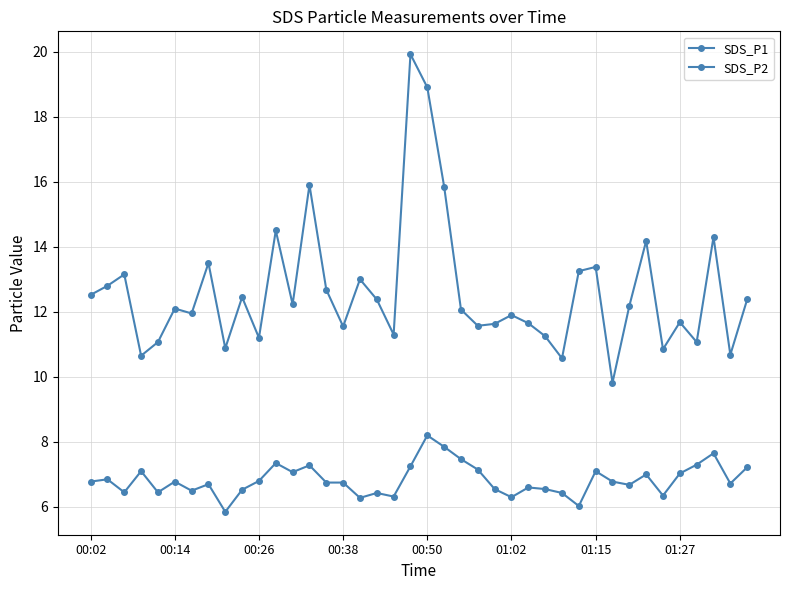

Count the number of data series in this chart.

2